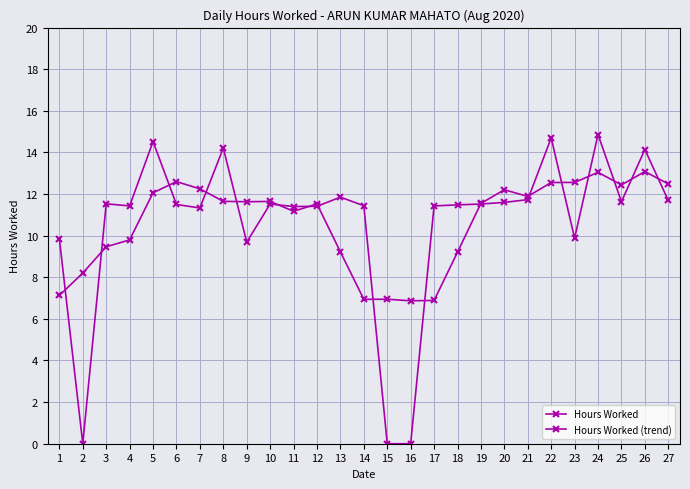

Rank the series by their average value, from lowest to highest.

Hours Worked, Hours Worked (trend)